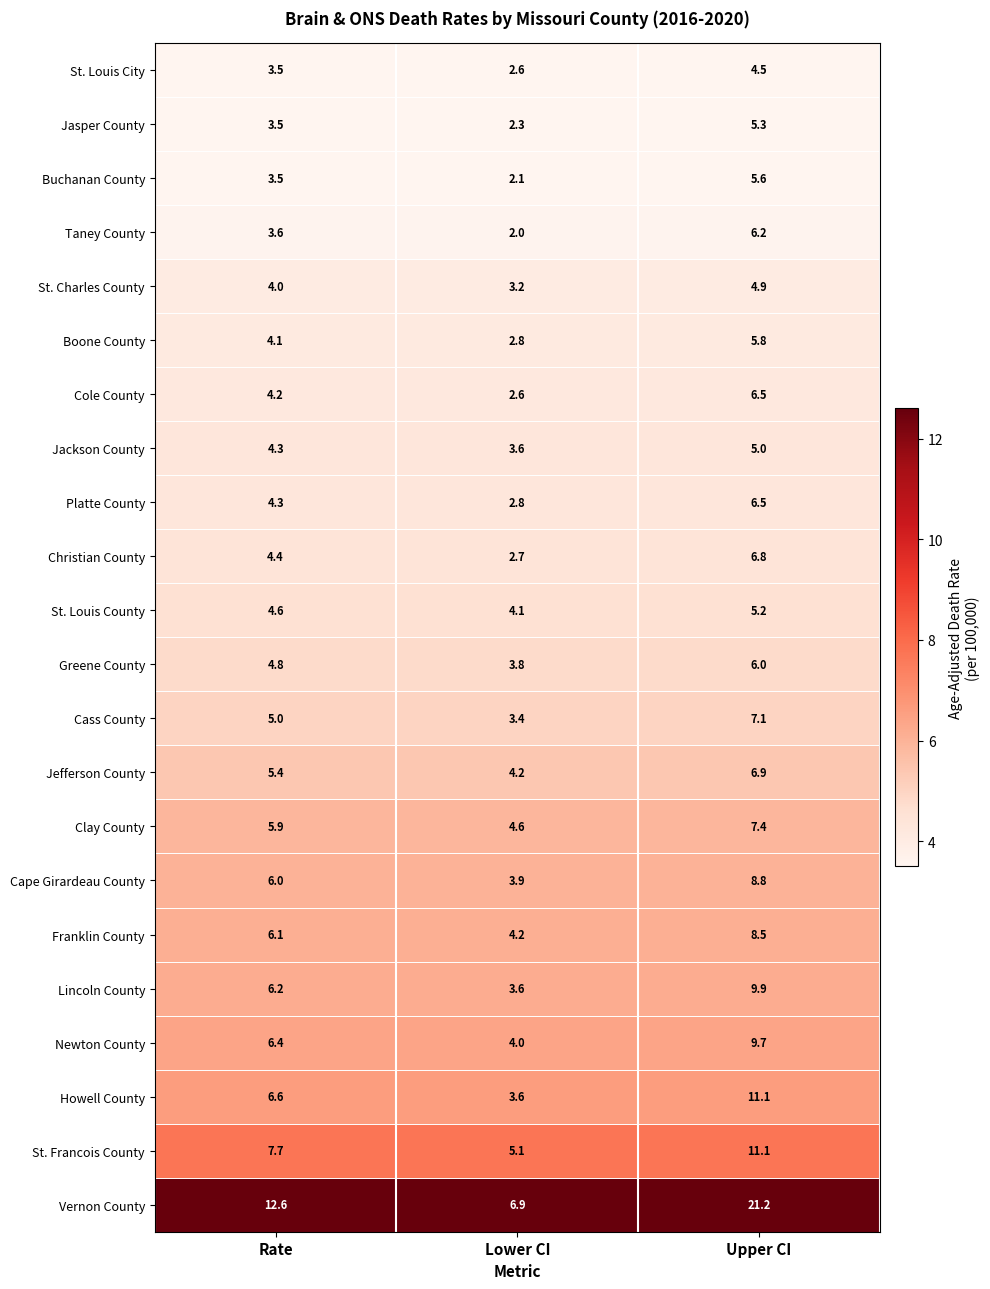

List the labels in order of Howell County value, largest first.

Upper CI, Rate, Lower CI